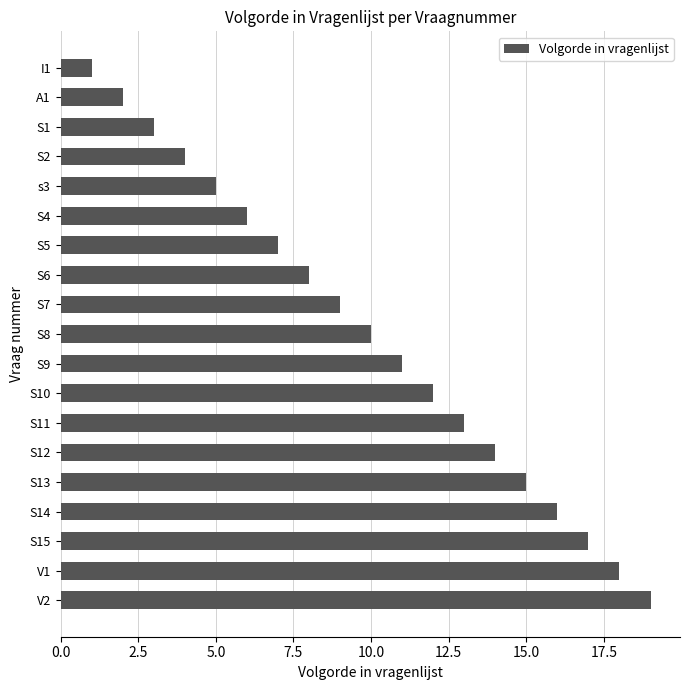

Between S13 and S5, which is larger?

S13